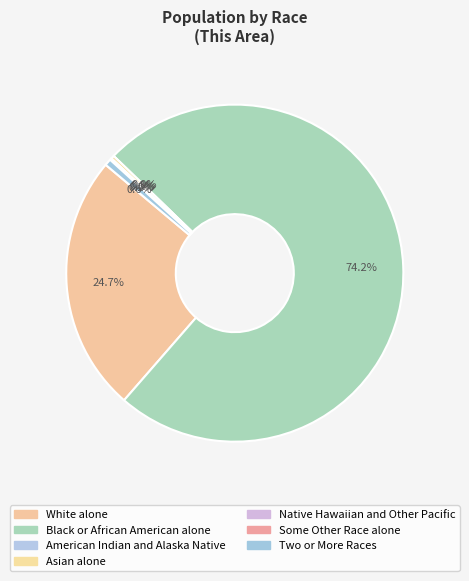

To the nearest percent, what is the difference between the largest and smallest slice percentages?

74%